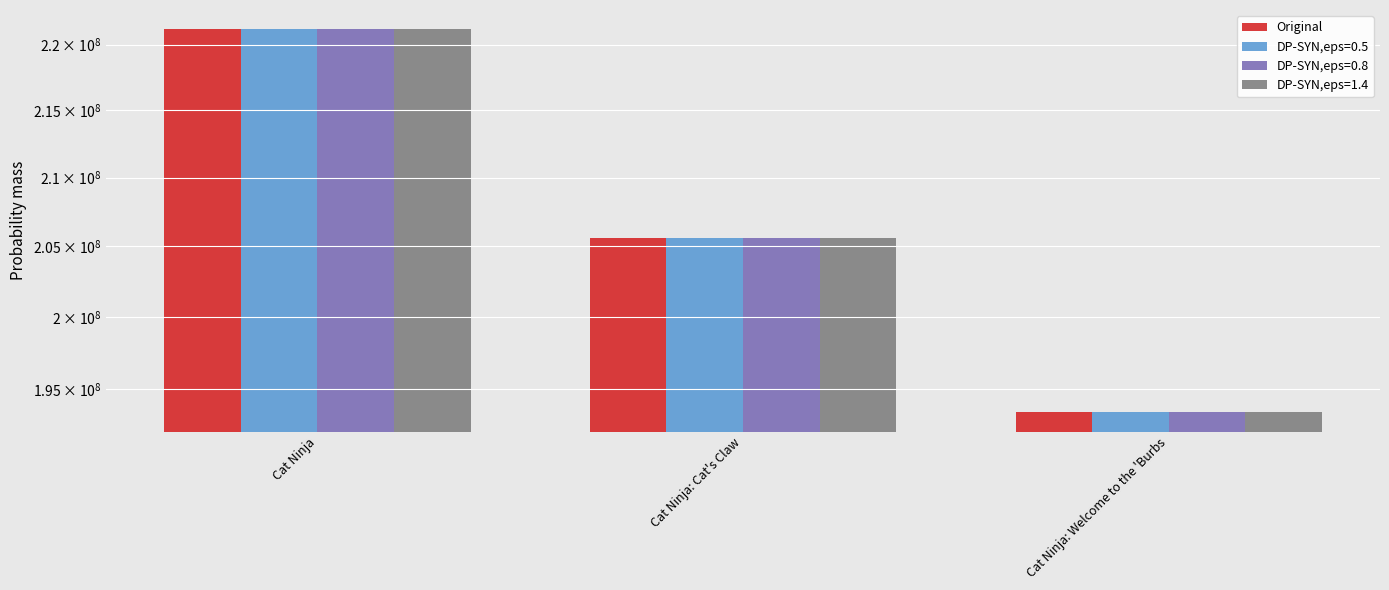

What is the maximum value shown in the chart?

221204438